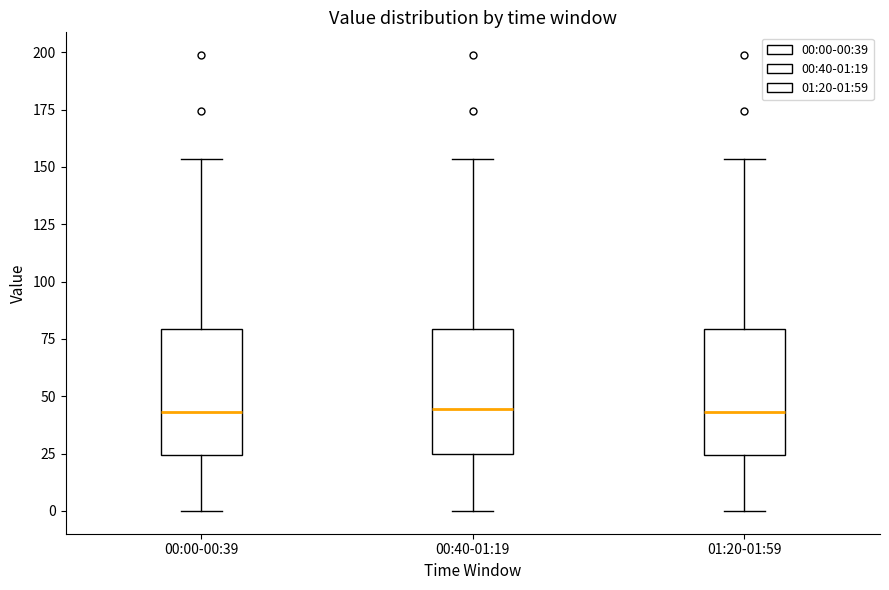

Reading left to right, read every box against the y-axis: the position of its median line, the range the box covers, and the ends of its whiskers. The values are not printed on the chart, so give them approximately, as read against the axis.

00:00-00:39: median 45, box 25 to 80, whiskers 0 to 155
00:40-01:19: median 45, box 25 to 80, whiskers 0 to 155
01:20-01:59: median 45, box 25 to 80, whiskers 0 to 155